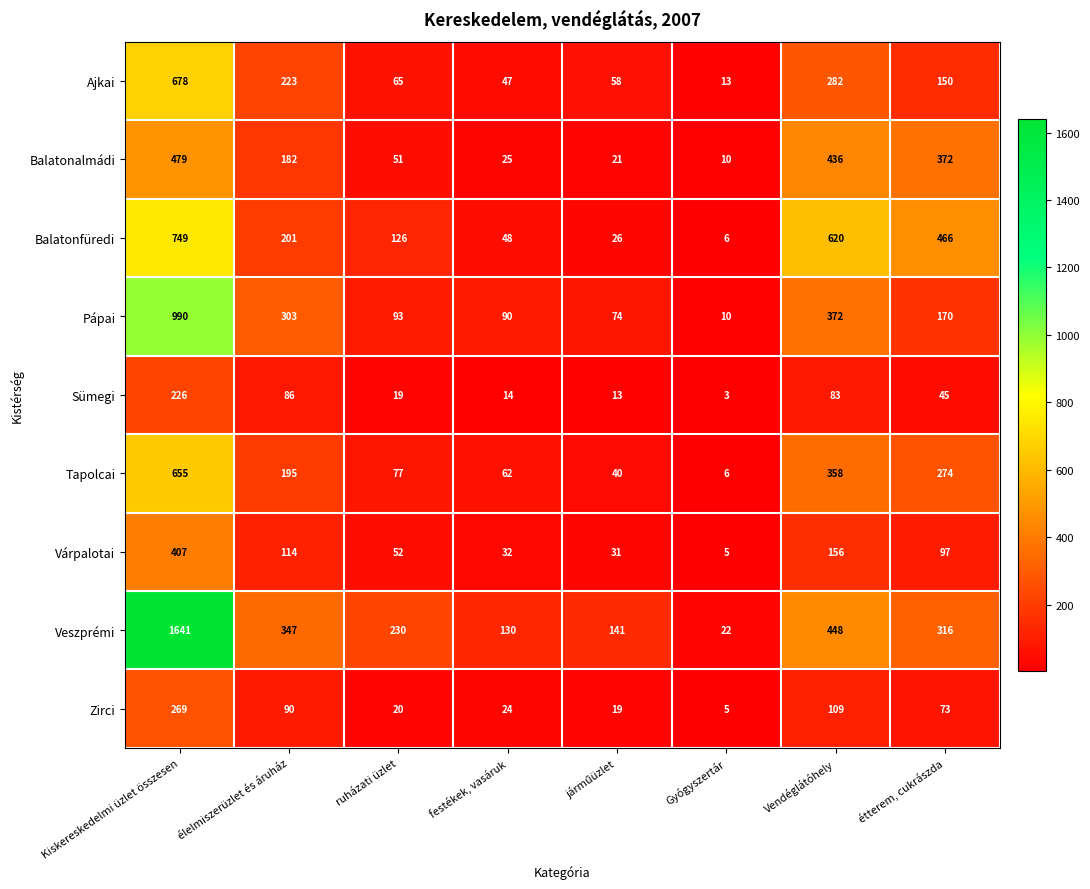

True or false: Tapolcai has a value of 77 at ruházati üzlet.

True